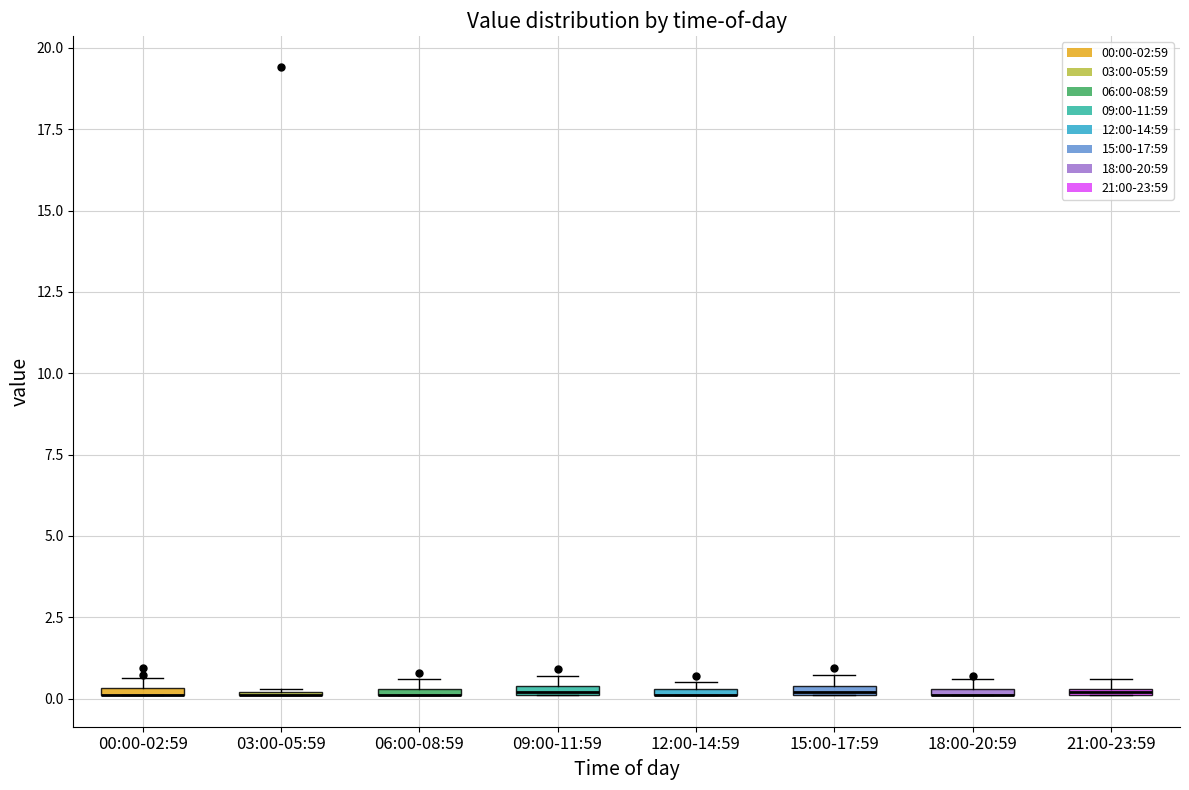

Where is the lower edge of the box for 09:00-11:59 on the y-axis? The values are not printed on the chart, so give them approximately, as read against the axis.

0.0